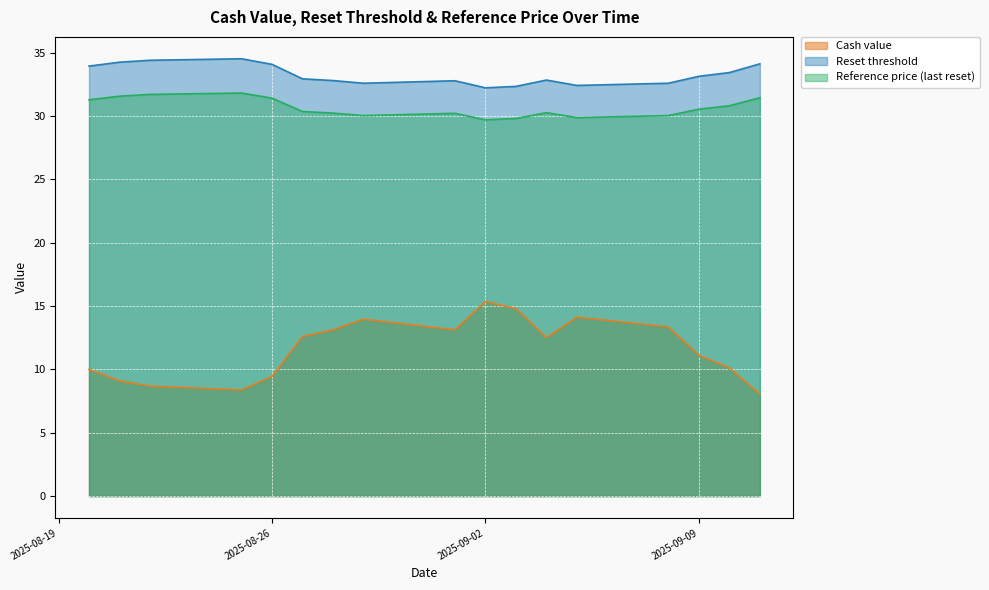

Which series has the widest spread of values?

Cash value